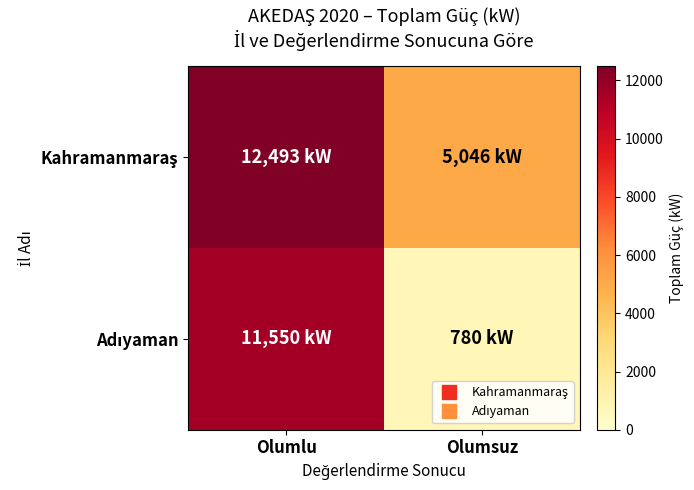

What is the maximum value shown in the chart?

12493